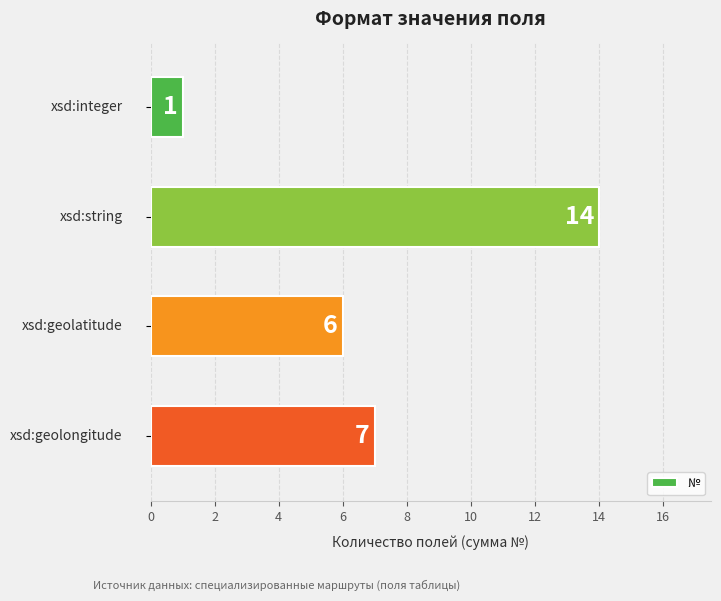

What is the maximum value shown in the chart?

14